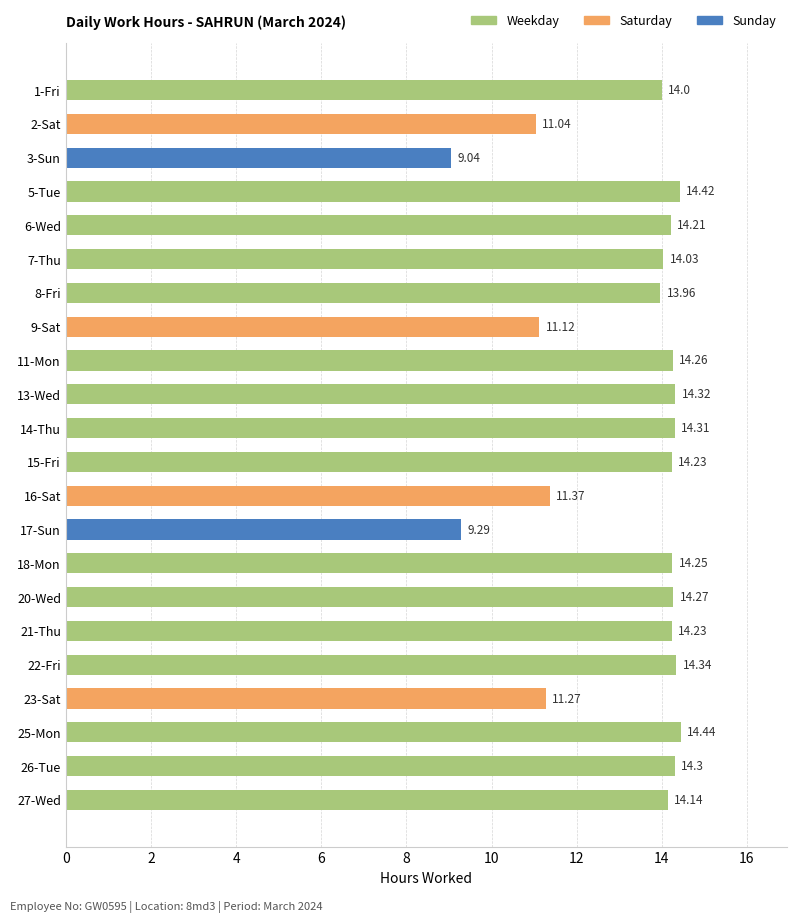

Approximately how many times larger is the value at 5-Tue compared to 17-Sun?

1.6